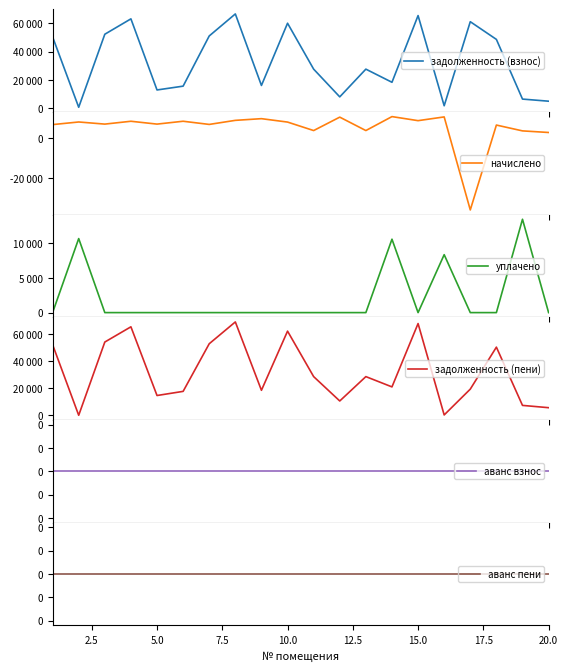

What are all the series names shown in the legend?

задолженность (взнос), начислено, уплачено, задолженность (пени), аванс взнос, аванс пени